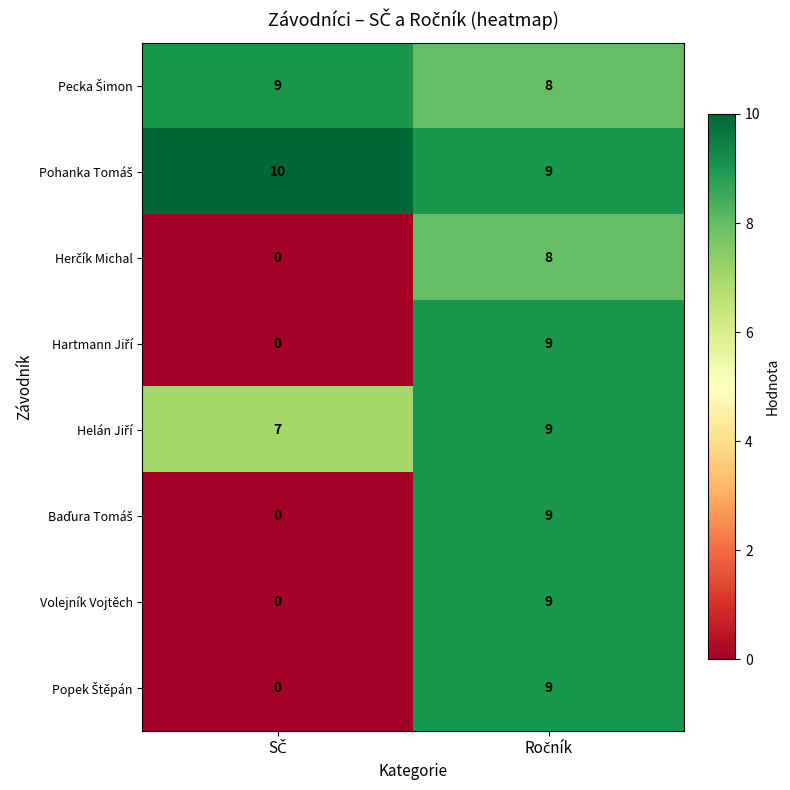

How many distinct data groups are displayed?

8